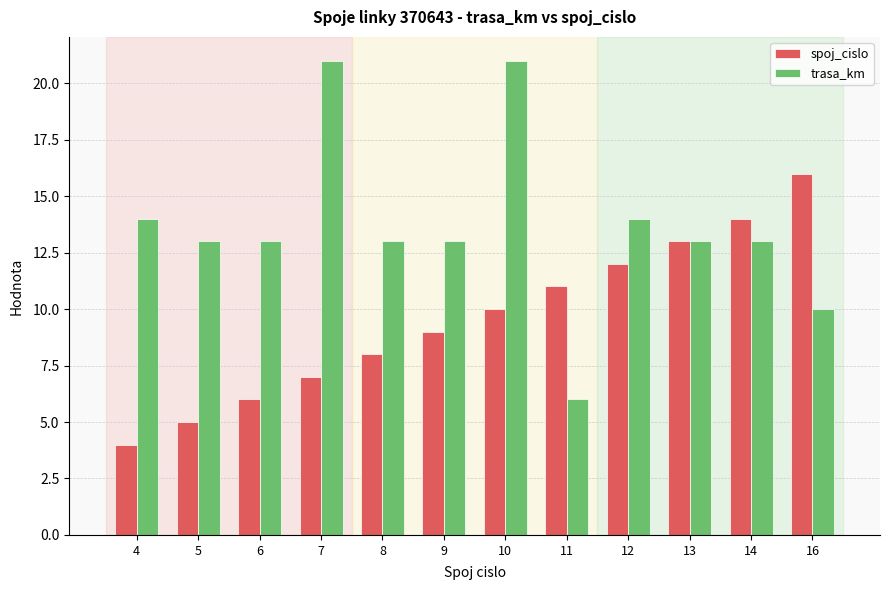

What is the difference between the spoj_cislo values at 14 and 16?

2